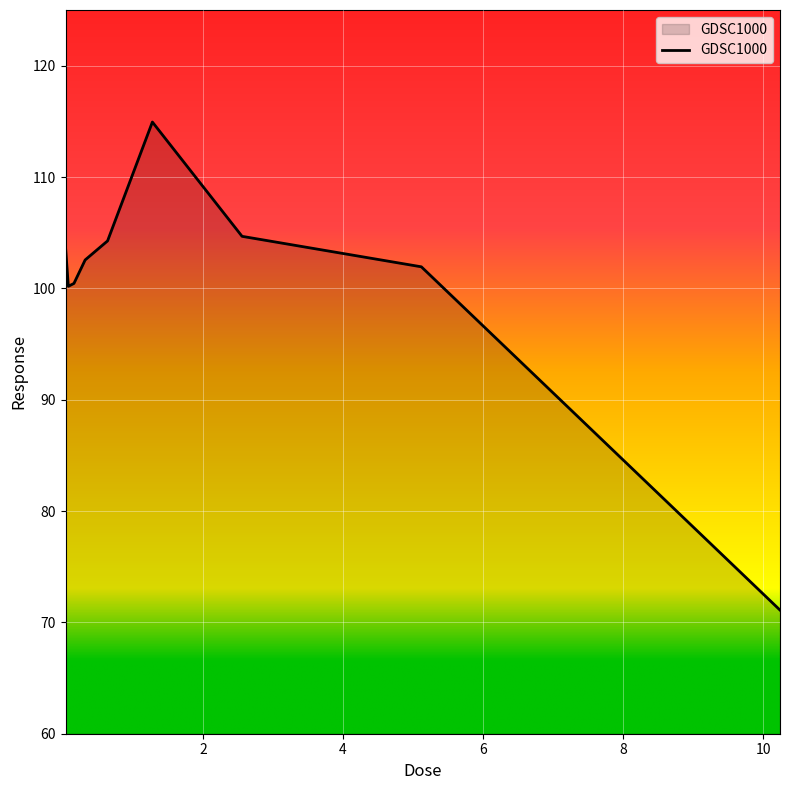

What is the greatest value displayed?

114.9